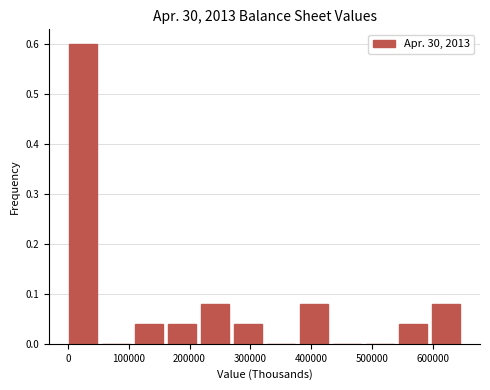

How tall is the bar that spans 0 to 60000 on the x-axis? Neither the bar edges nor the heights are printed on the chart, so give them approximately, as read against the axes.

0.60